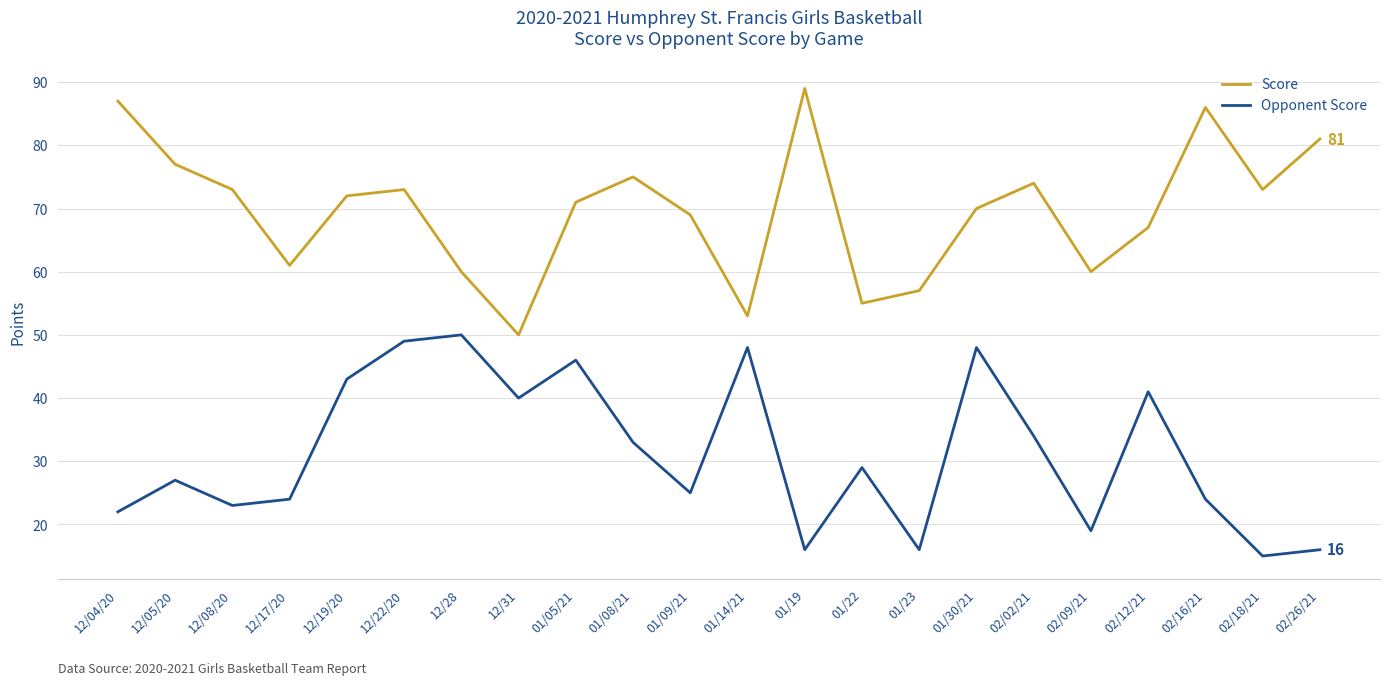

Which series has the largest total across all categories?

Score